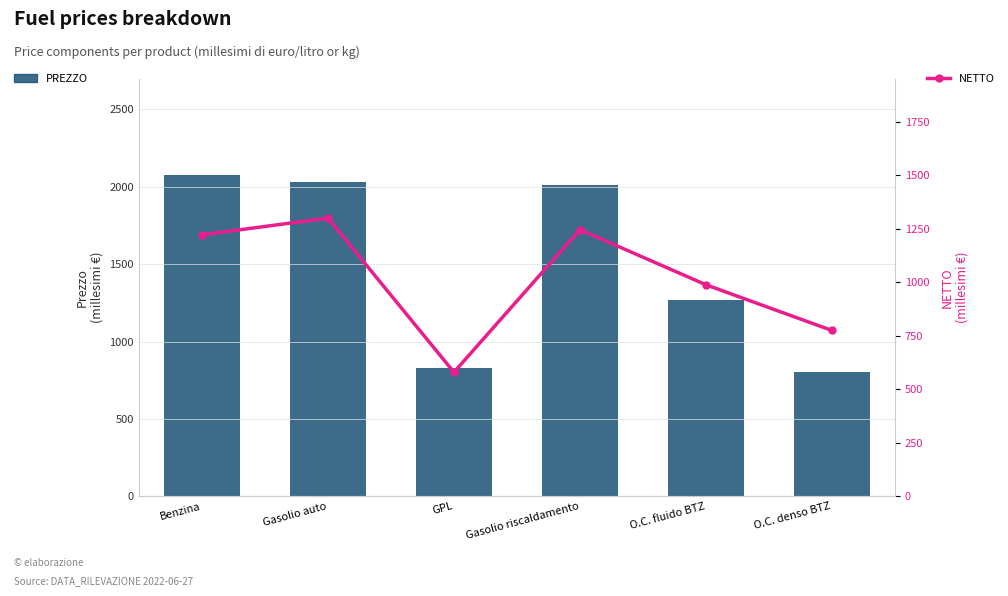

Which label corresponds to the smallest value in the chart?

GPL